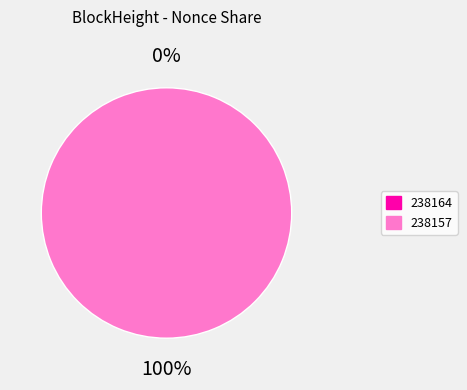

What percentage do 238157 and 238164 together represent?

100.0%